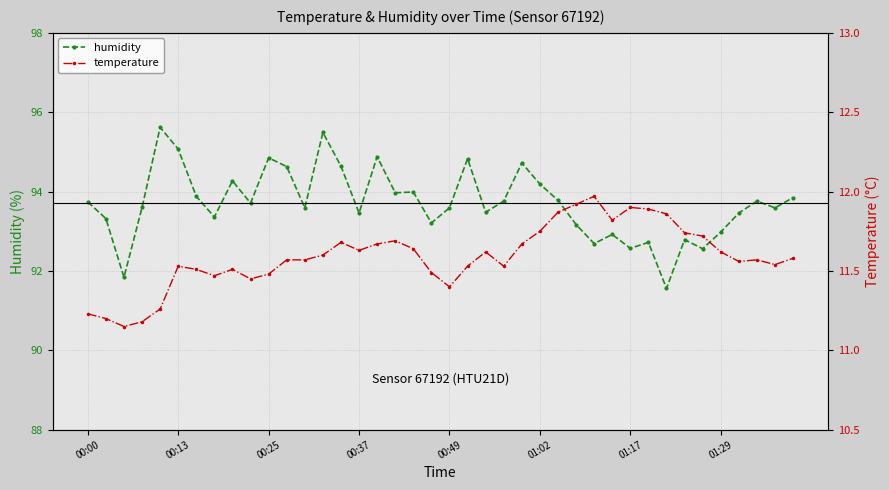

How many lines are shown in the chart?

2